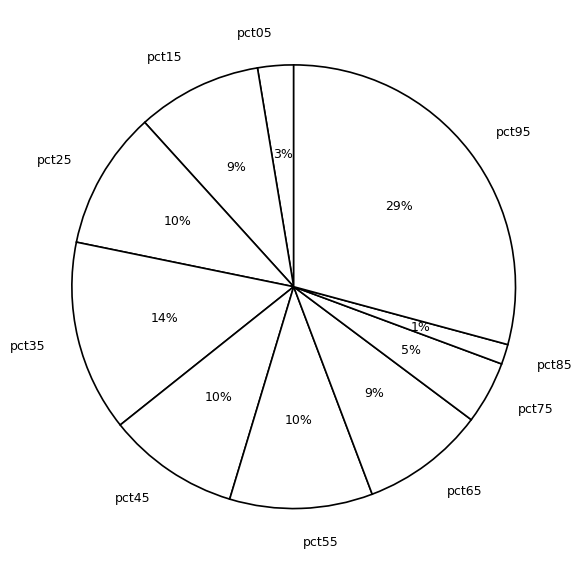

What percentage is the pct85 slice, to the nearest percent?

1%